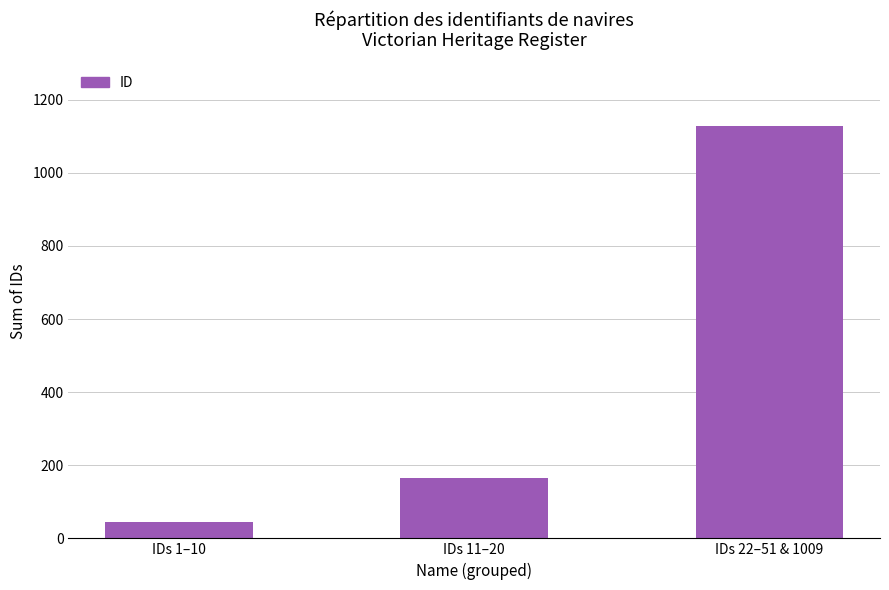

What is the change in value from IDs 1–10 to IDs 22–51 & 1009?

+1084